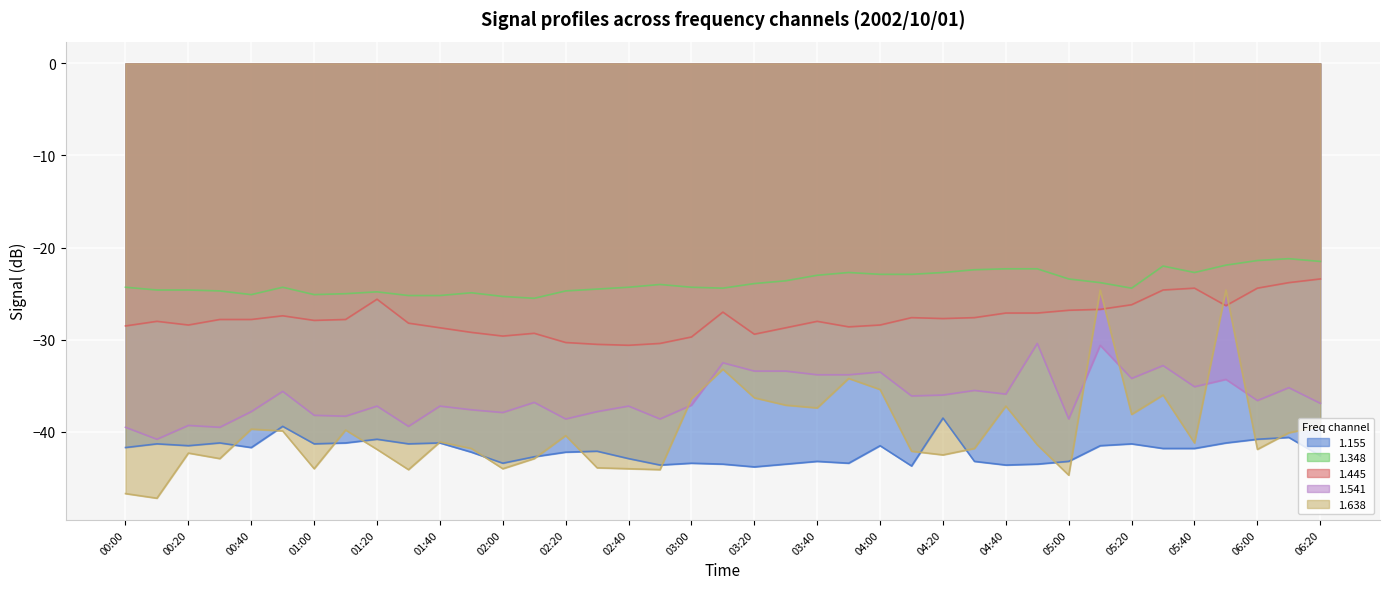

How many lines are shown in the chart?

5